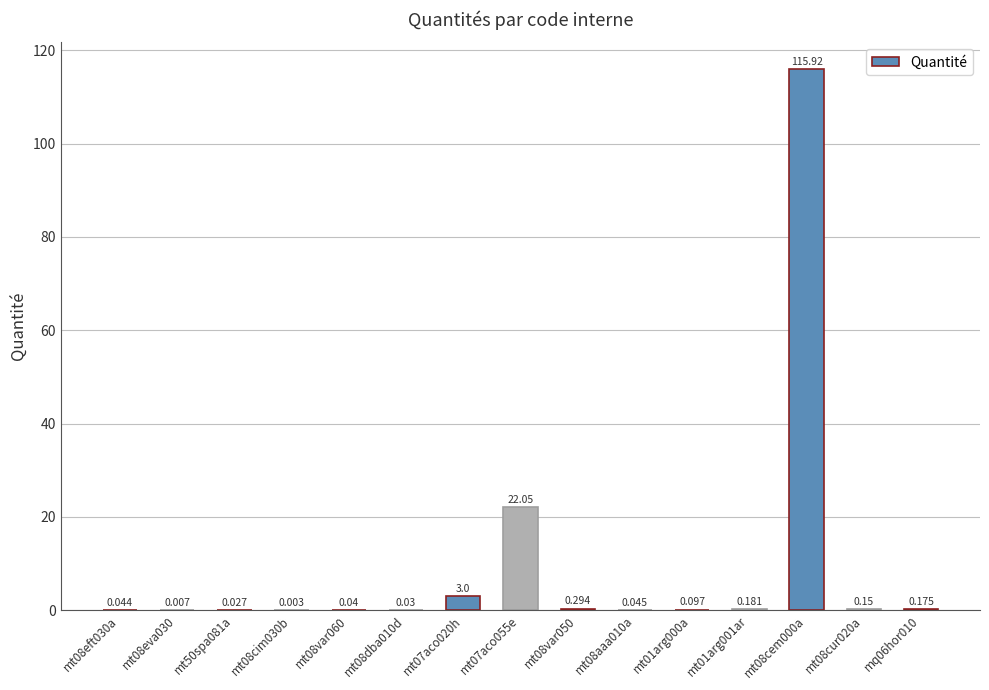

True or false: the data shows 0.0 at mt08aaa010a.

True